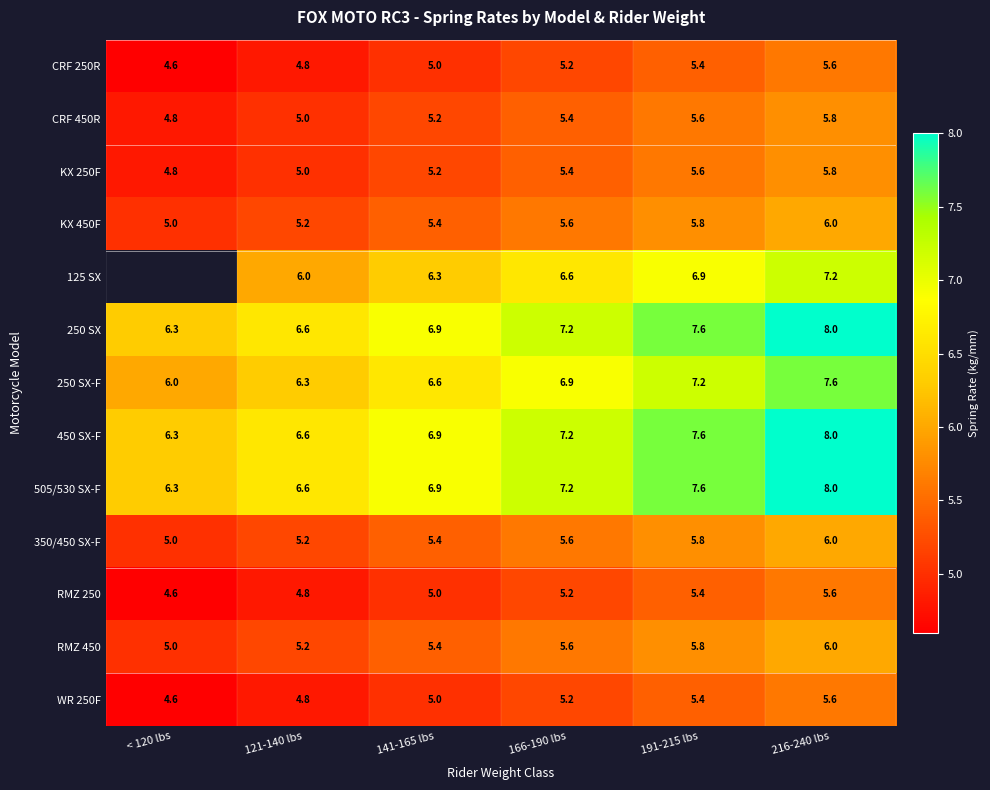

Is the value of 125 SX at 141-165 lbs greater than the value of RMZ 250 at 166-190 lbs?

Yes